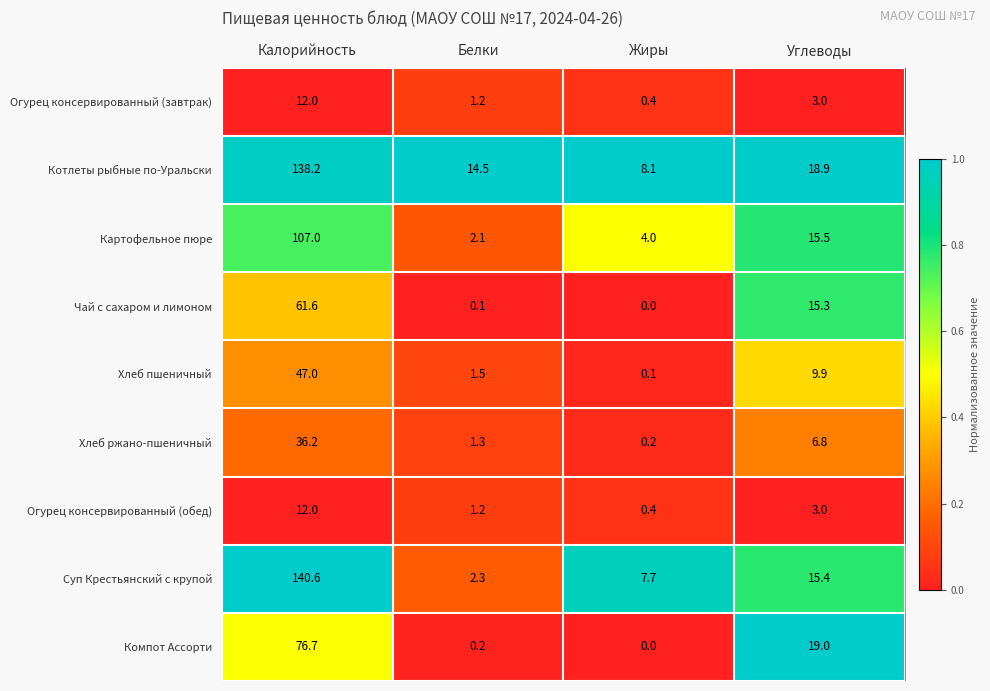

How many categories are shown in the chart?

4